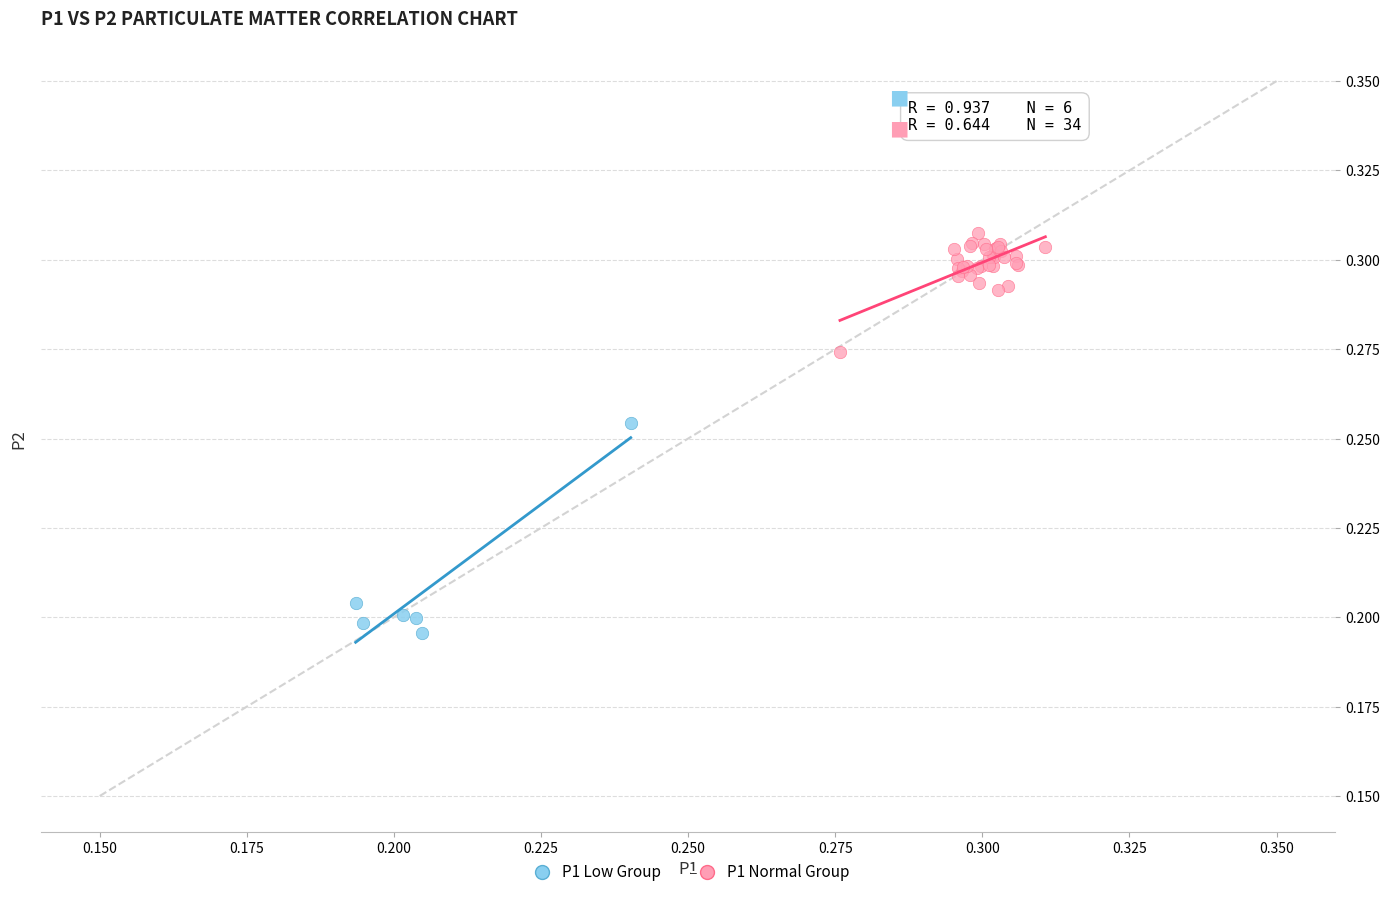

Which series has the largest Y range (max minus min)?

P1 Low Group